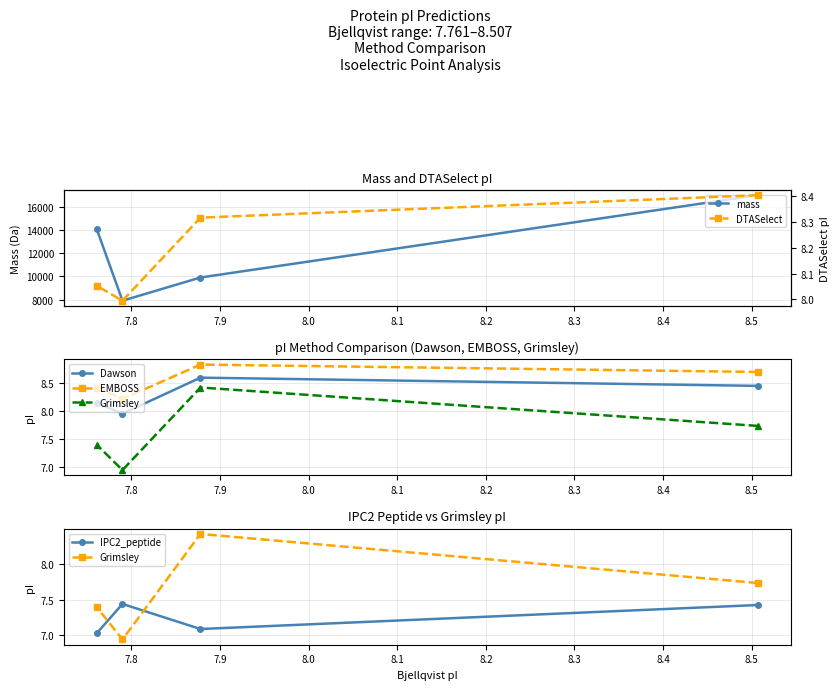

What is the minimum value for mass?

7915.6